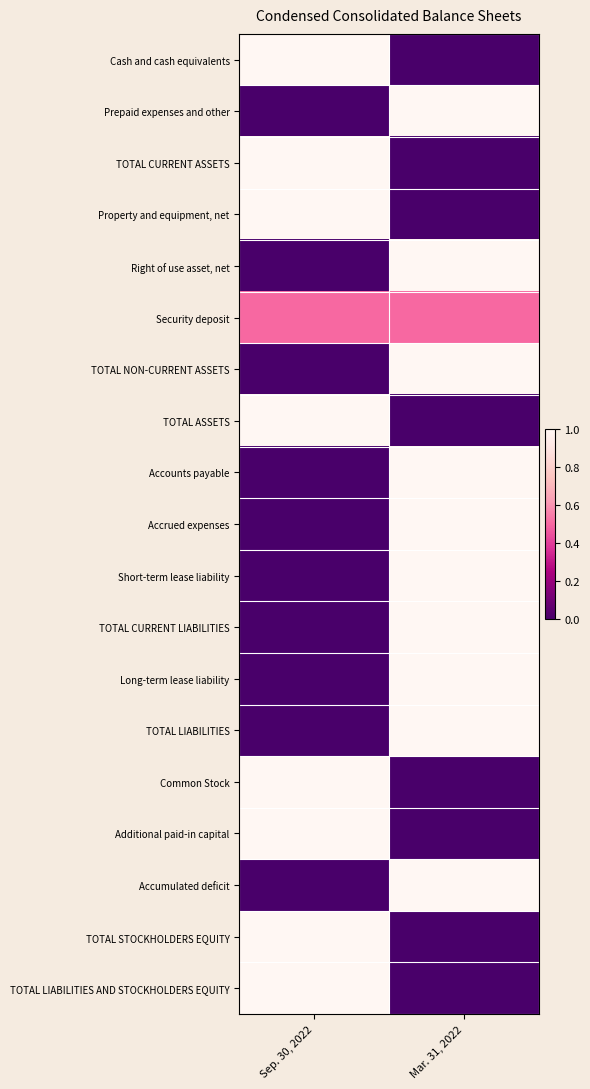

Rank the series at Sep. 30, 2022 from lowest to highest value.

Prepaid expenses and other, Right of use asset, net, TOTAL NON-CURRENT ASSETS, Accounts payable, Accrued expenses, Short-term lease liability, TOTAL CURRENT LIABILITIES, Long-term lease liability, TOTAL LIABILITIES, Accumulated deficit, Security deposit, Cash and cash equivalents, TOTAL CURRENT ASSETS, Property and equipment, net, TOTAL ASSETS, Common Stock, Additional paid-in capital, TOTAL STOCKHOLDERS EQUITY, TOTAL LIABILITIES AND STOCKHOLDERS EQUITY